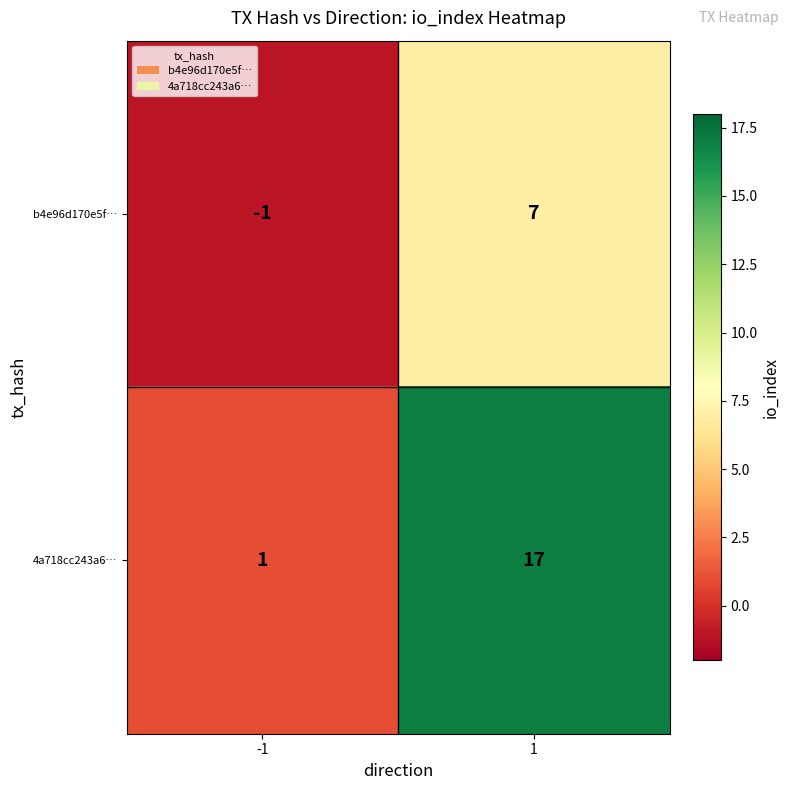

Which series changed the most between -1 and 1?

4a718cc243a6…